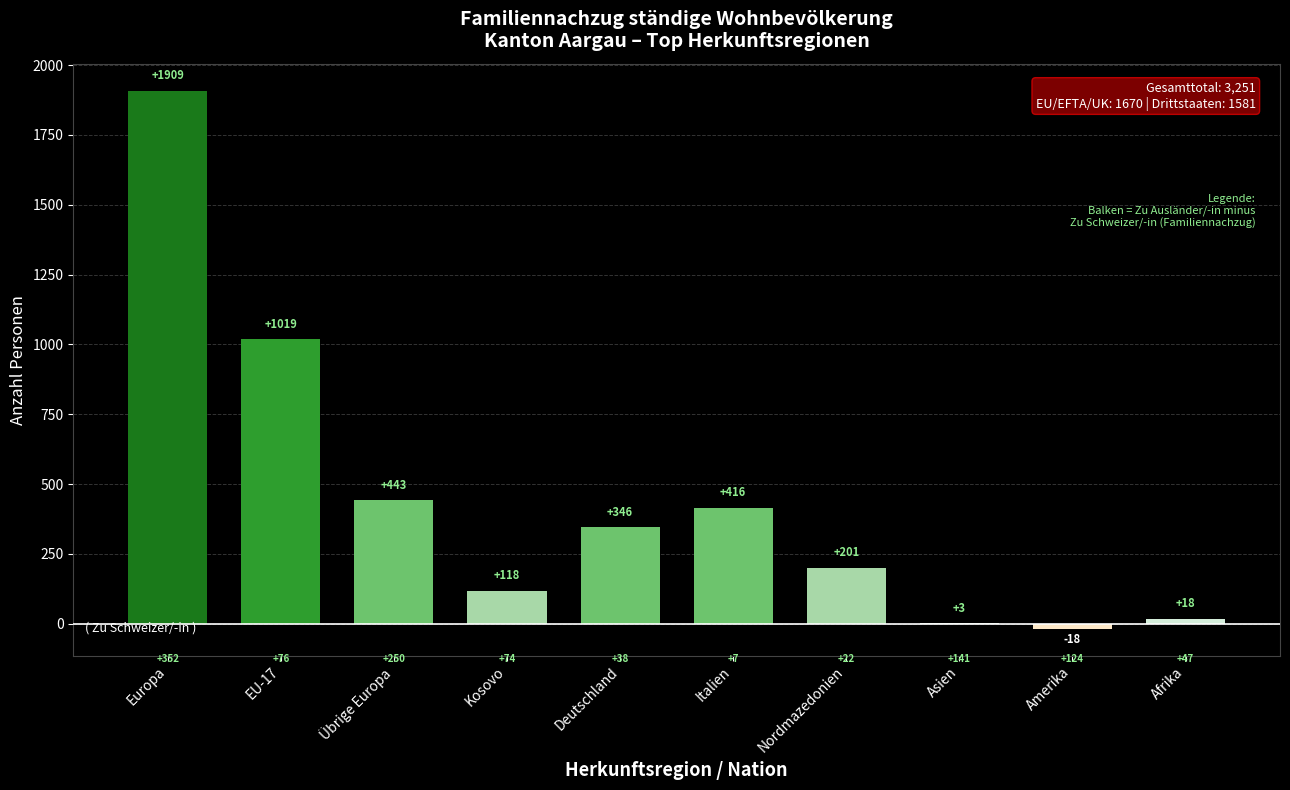

Reading left to right, what are all the values shown in this chart?

Europa=1909	EU-17=1019	Übrige Europa=443	Kosovo=118	Deutschland=346	Italien=416	Nordmazedonien=201	Asien=3	Amerika=-18	Afrika=18